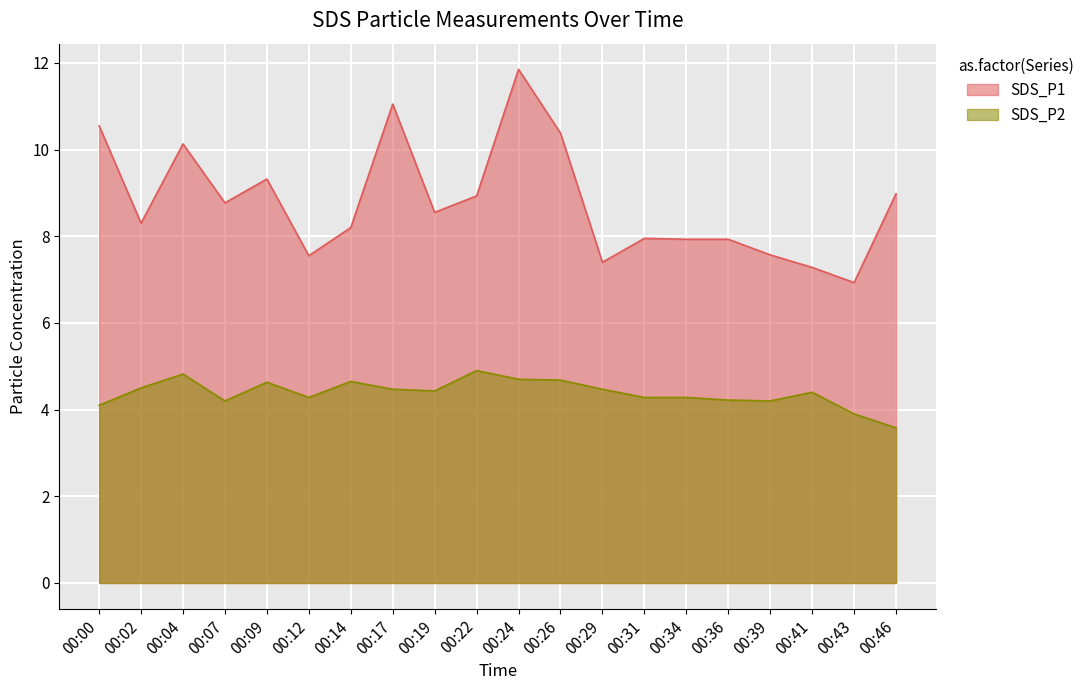

How many data points in SDS_P2 are above 4?

18